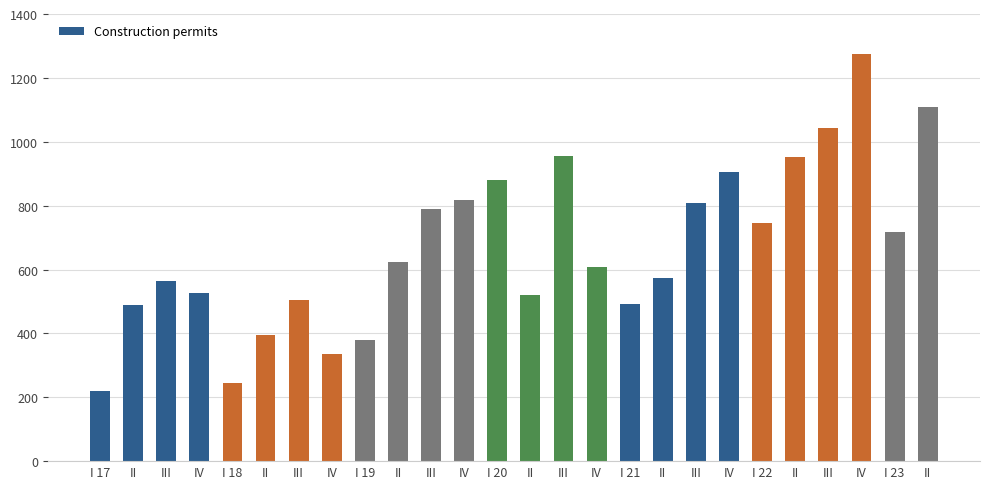

Is it true that the value at IV is 337?

True